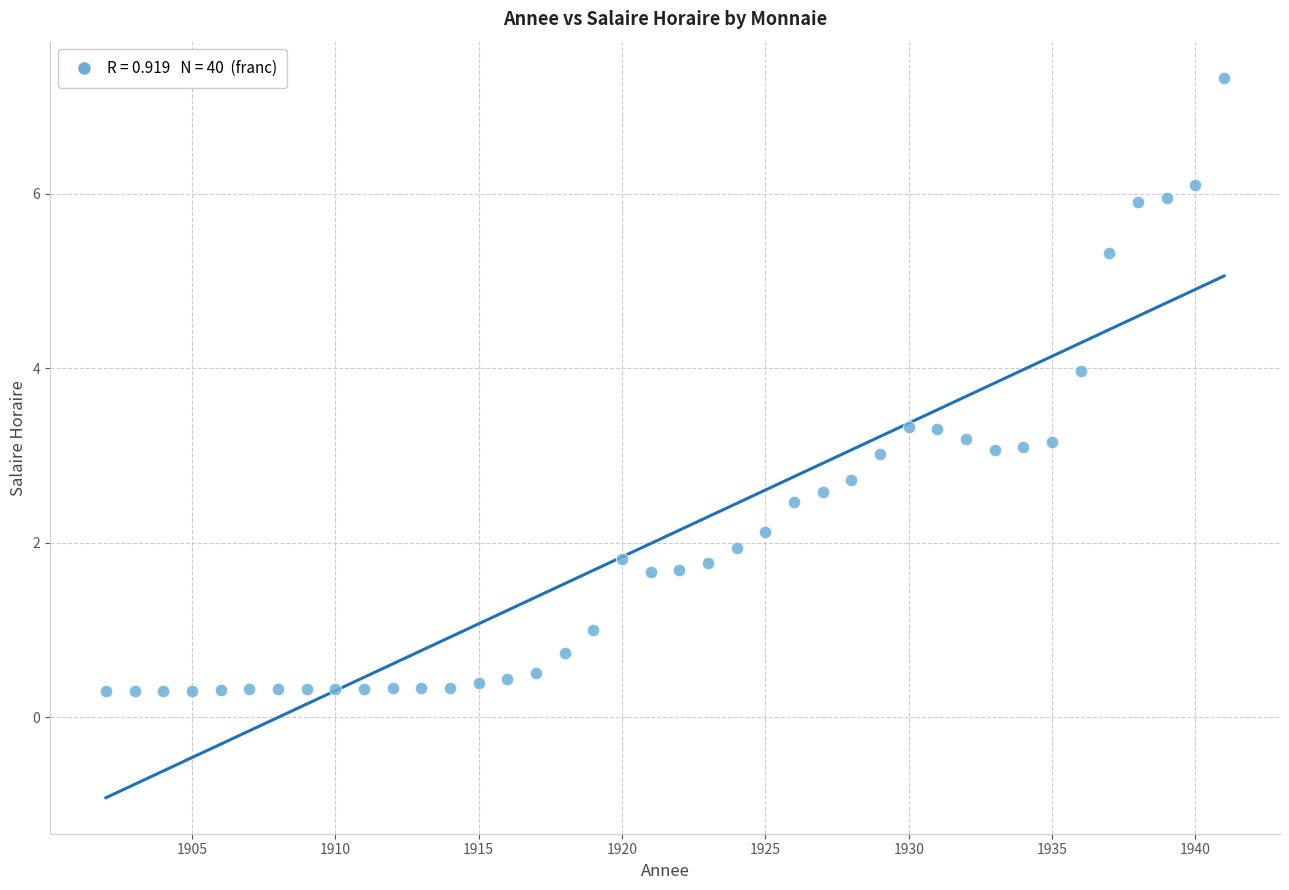

What is the range of X values (max minus min)?

39.0